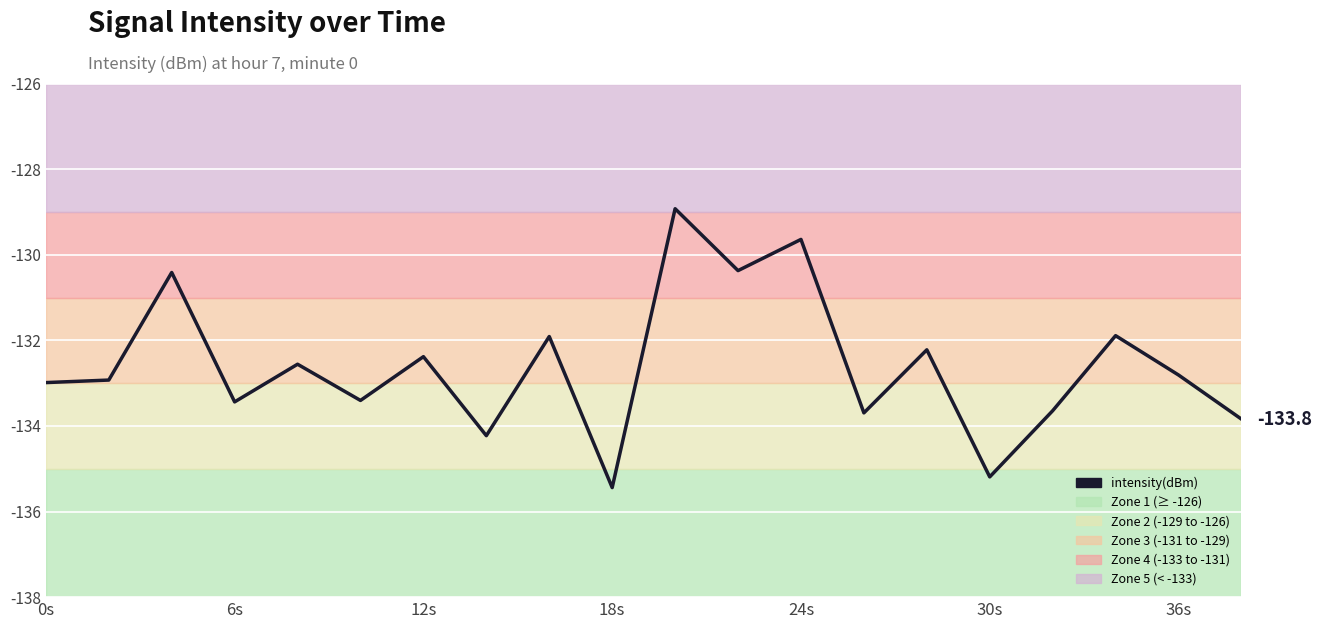

What is the minimum value shown in the chart?

-135.4